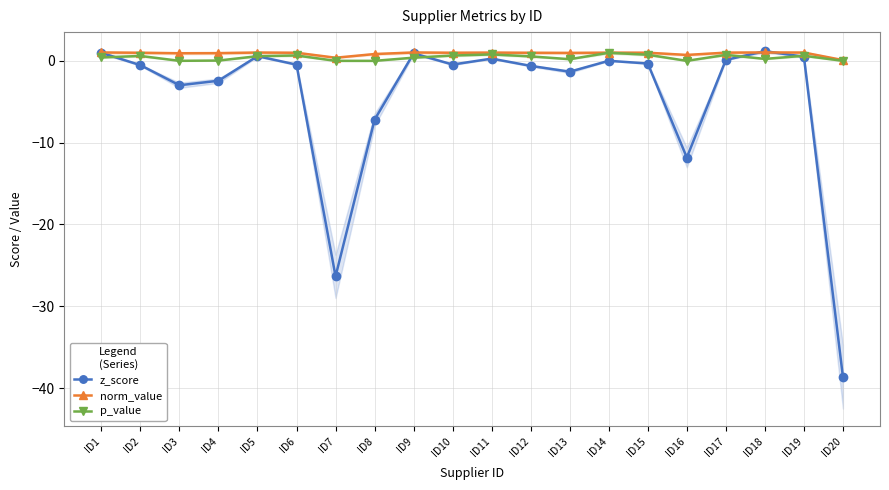

Reading left to right, extract all data points from this chart.

z_score: 1.0	-0.5	-3.0	-2.4	0.6	-0.5	-26.3	-7.2	0.9	-0.5	0.3	-0.6	-1.3	0.0	-0.3	-11.8	0.1	1.2	0.5	-38.6
norm_value: 1.0	1.0	0.9	0.9	1.0	1.0	0.4	0.8	1.0	1.0	1.0	1.0	1.0	1.0	1.0	0.7	1.0	1.0	1.0	0.1
p_value: 0.4	0.6	0.0	0.0	0.6	0.7	0.0	0.0	0.4	0.7	0.8	0.5	0.2	1.0	0.7	0.0	0.7	0.2	0.6	0.0